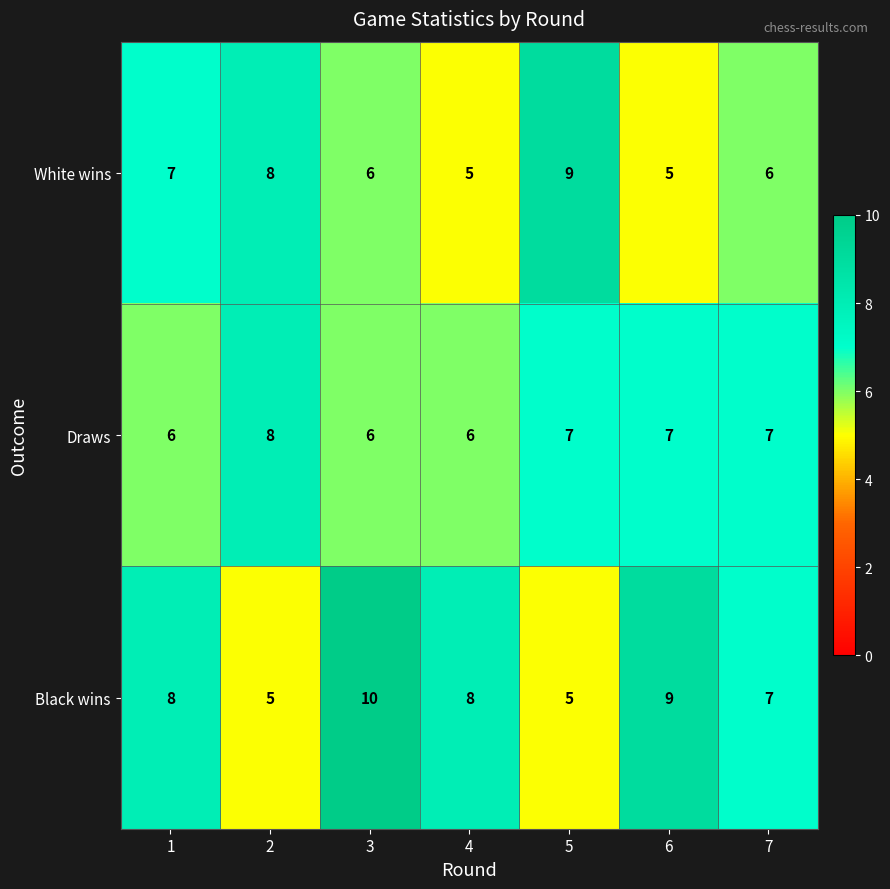

Reading left to right, transcribe all the data shown in this chart.

White wins: 1=7	2=8	3=6	4=5	5=9	6=5	7=6
Draws: 1=6	2=8	3=6	4=6	5=7	6=7	7=7
Black wins: 1=8	2=5	3=10	4=8	5=5	6=9	7=7